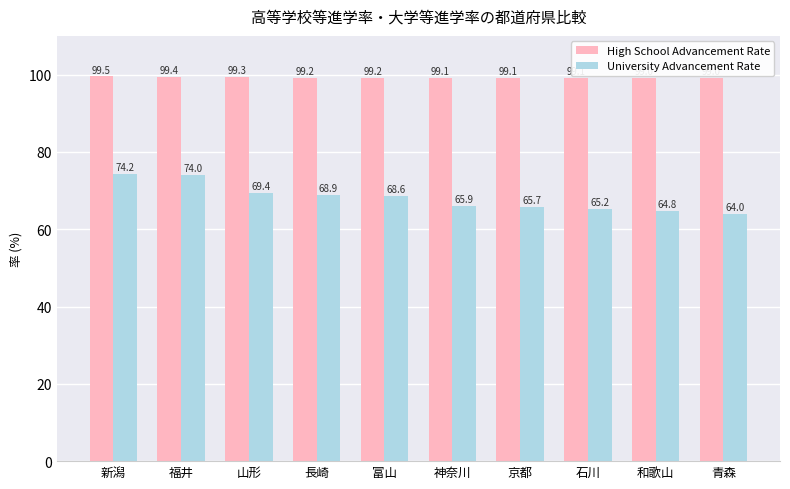

What is the spread (max minus min) of values at 富山?

30.6